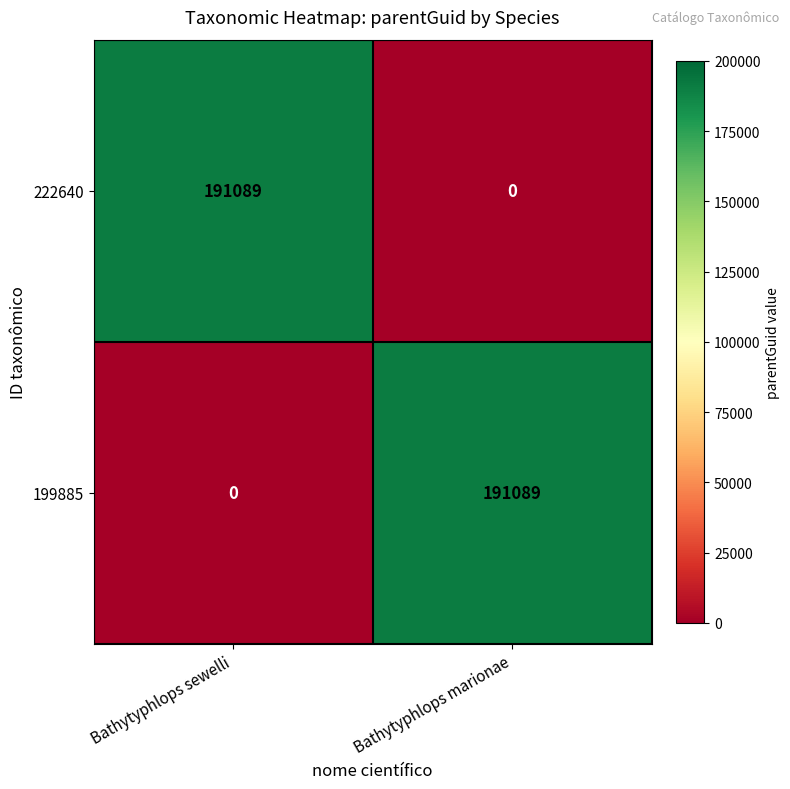

Rank the categories by 222640 value from highest to lowest.

Bathytyphlops sewelli, Bathytyphlops marionae